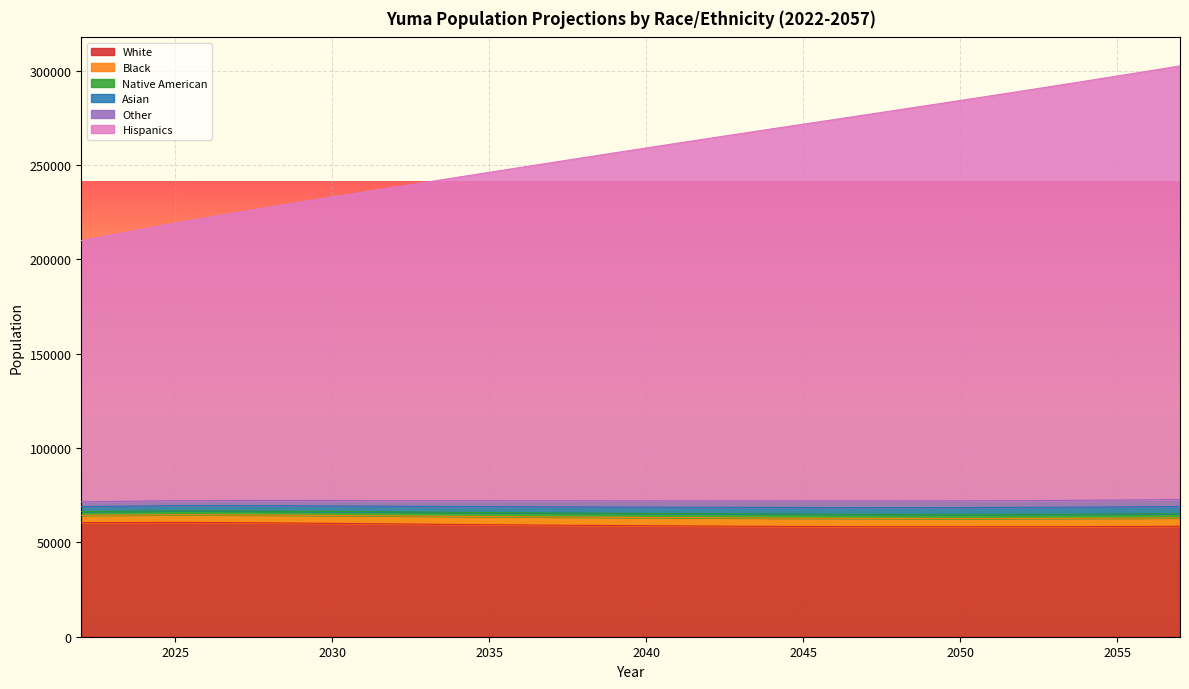

Which has a higher value, 2035 or 2047?

2035